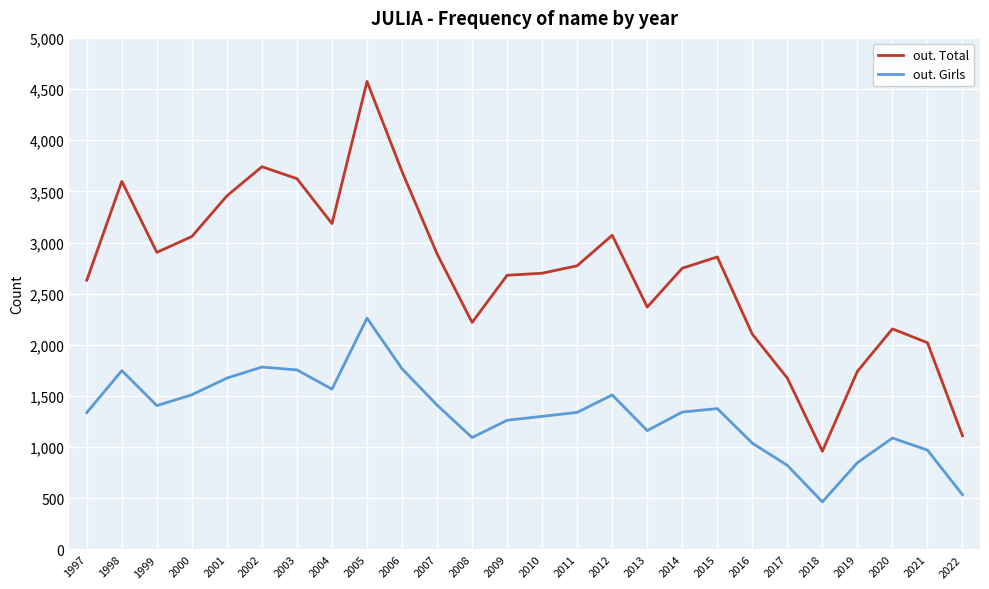

True or false: out. Girls and out. Total cross at least once.

False